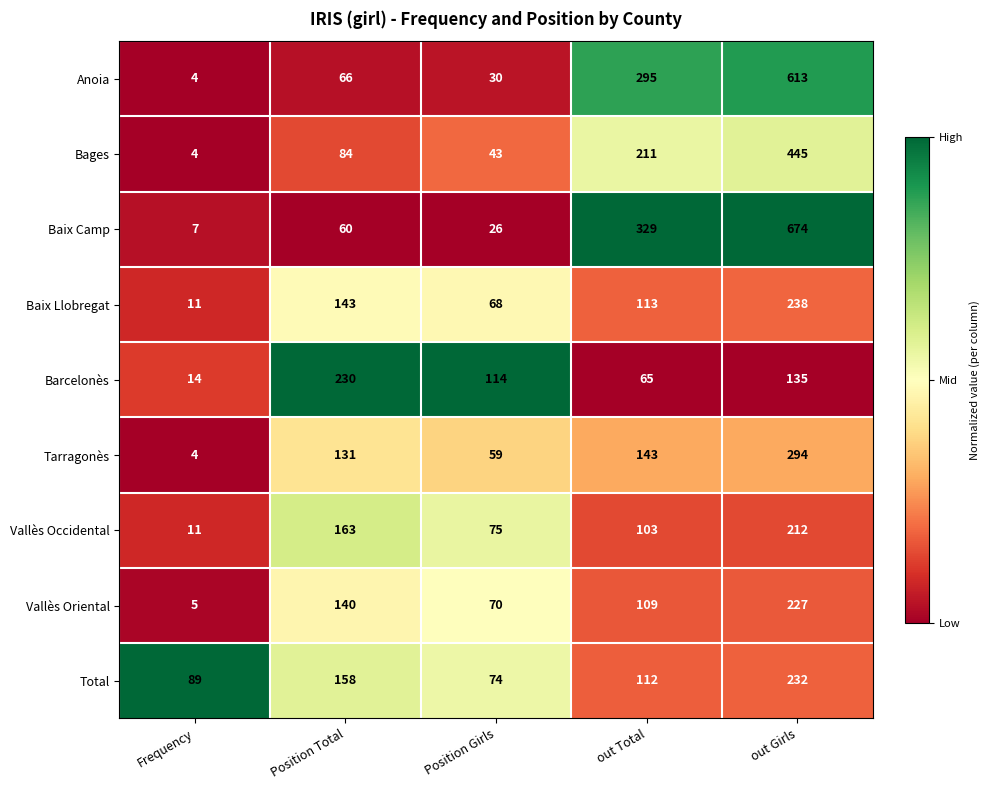

List the series in order of their peak value, highest first.

Baix Camp, Anoia, Bages, Tarragonès, Baix Llobregat, Total, Barcelonès, Vallès Oriental, Vallès Occidental